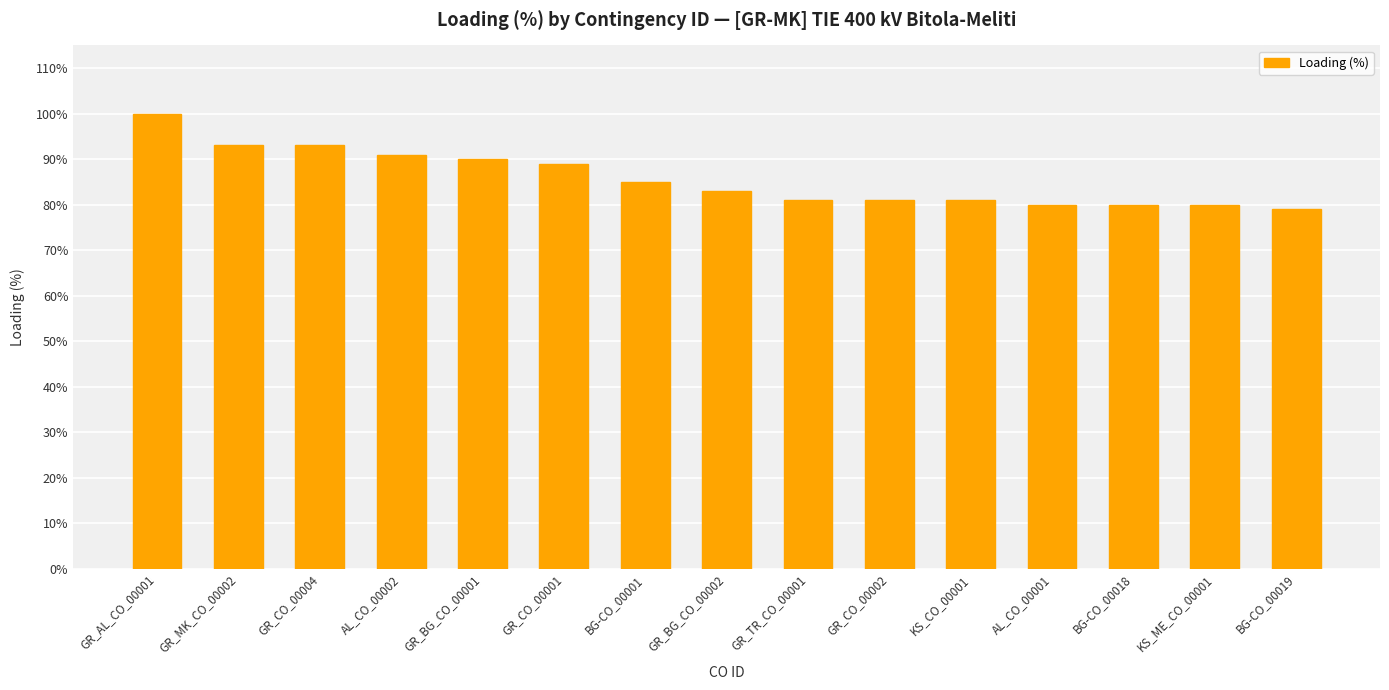

Reading left to right, list all the values displayed in this chart.

GR_AL_CO_00001=100	GR_MK_CO_00002=93	GR_CO_00004=93	AL_CO_00002=91	GR_BG_CO_00001=90	GR_CO_00001=89	BG-CO_00001=85	GR_BG_CO_00002=83	GR_TR_CO_00001=81	GR_CO_00002=81	KS_CO_00001=81	AL_CO_00001=80	BG-CO_00018=80	KS_ME_CO_00001=80	BG-CO_00019=79